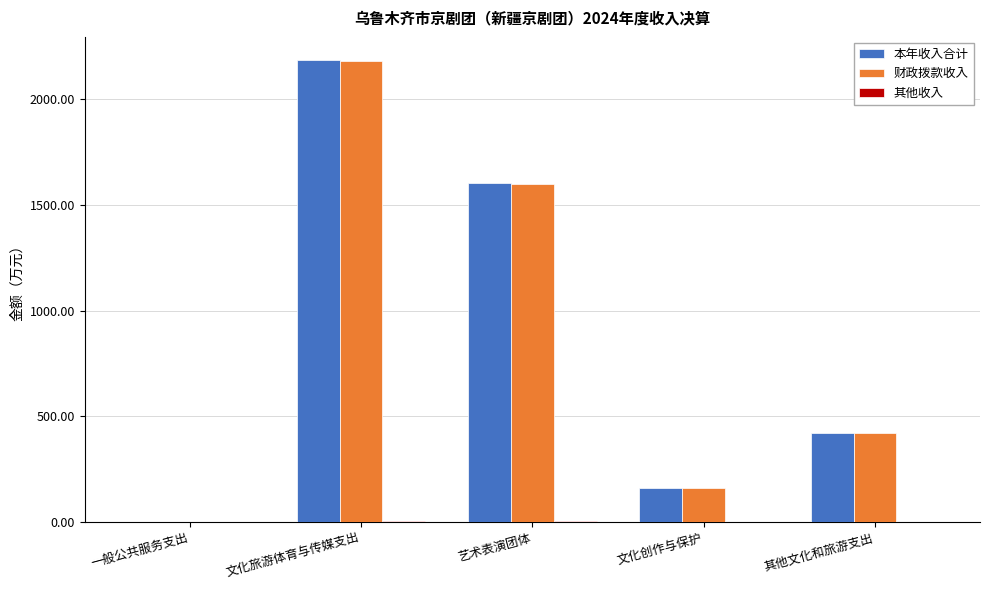

At which category is the sum across all series the highest?

文化旅游体育与传媒支出